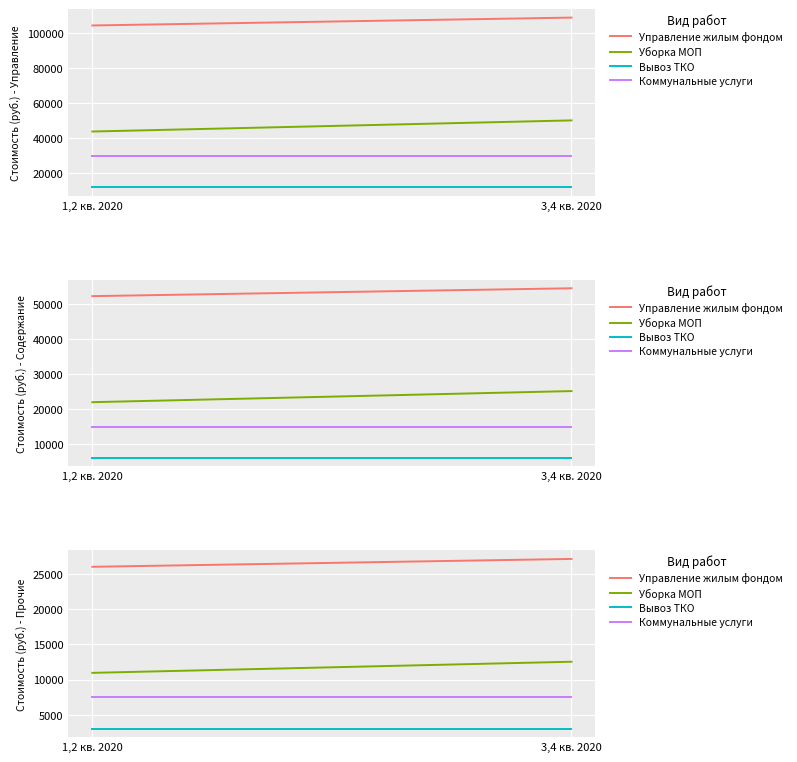

Is it true that Уборка МОП equals 16019.6 at 1,2 кв. 2020?

False